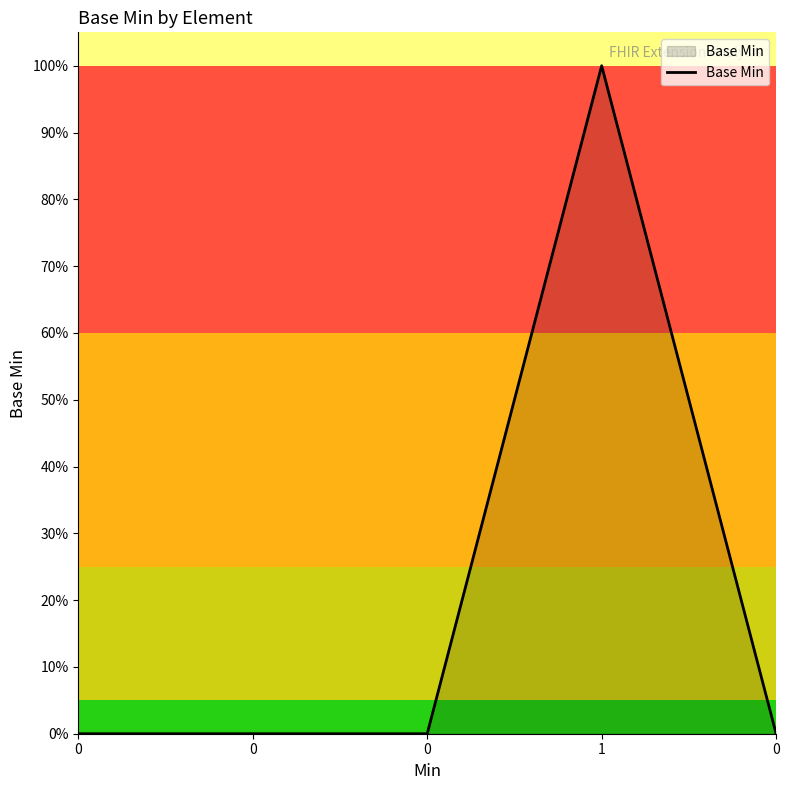

Does the chart have visible grid lines?

No